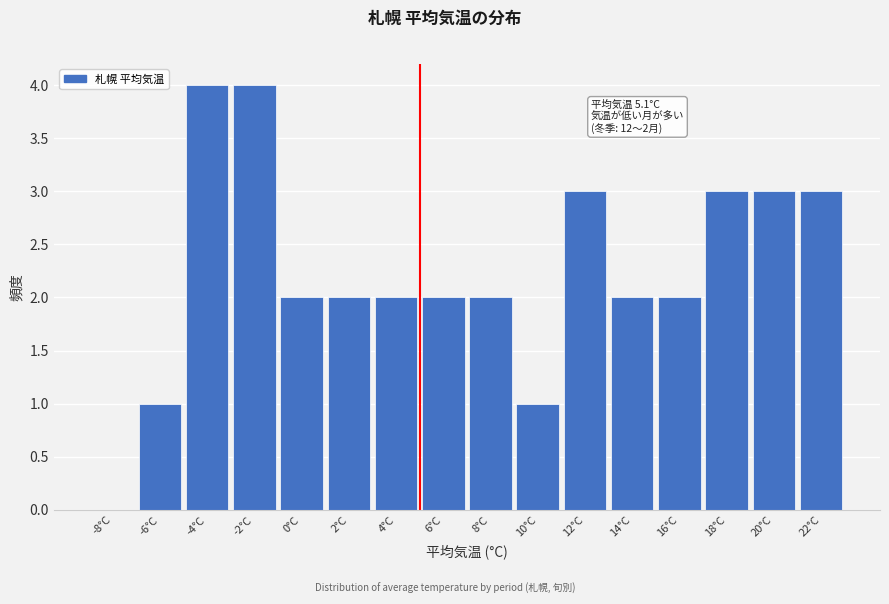

Reading left to right, extract all data points from this chart.

-8°C=0	-6°C=1	-4°C=4	-2°C=4	0°C=2	2°C=2	4°C=2	6°C=2	8°C=2	10°C=1	12°C=3	14°C=2	16°C=2	18°C=3	20°C=3	22°C=3